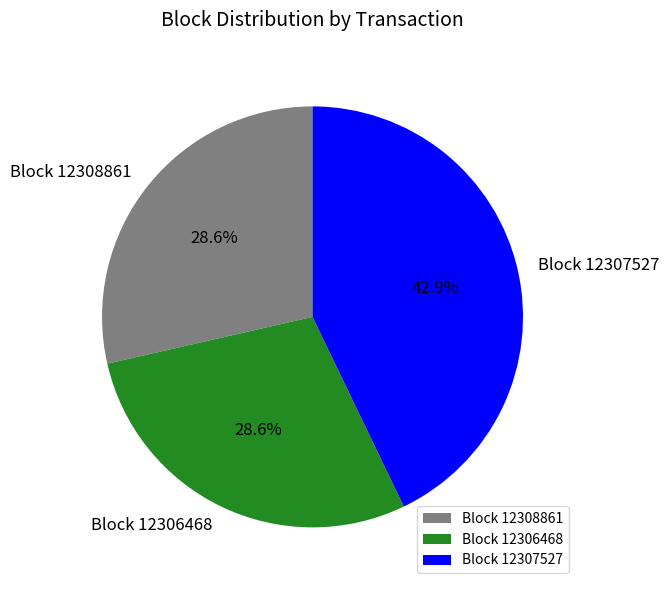

What is the total percentage of Block 12306468 and Block 12307527?

71.4%